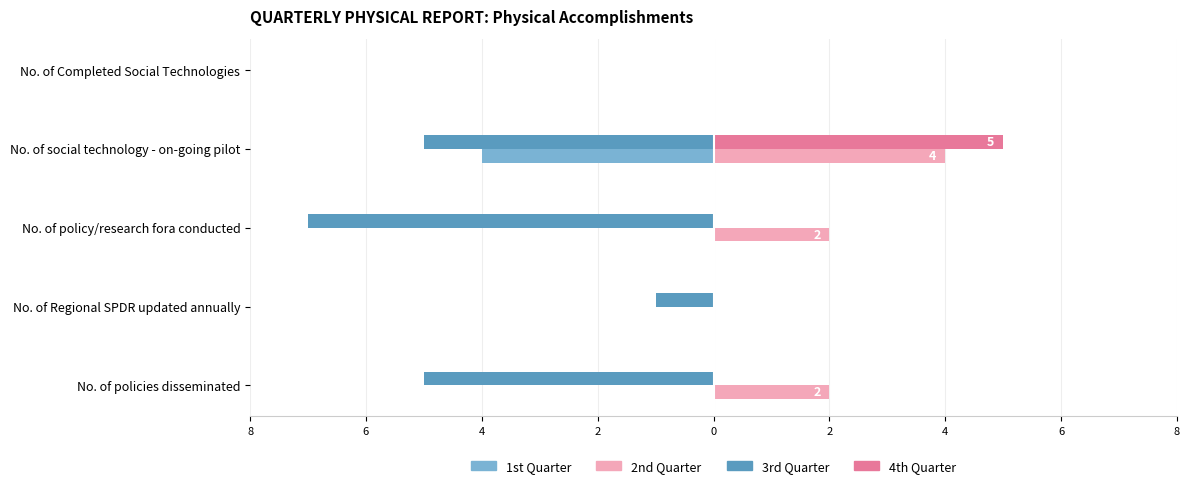

How many values in the 2nd Quarter series are below 2?

2